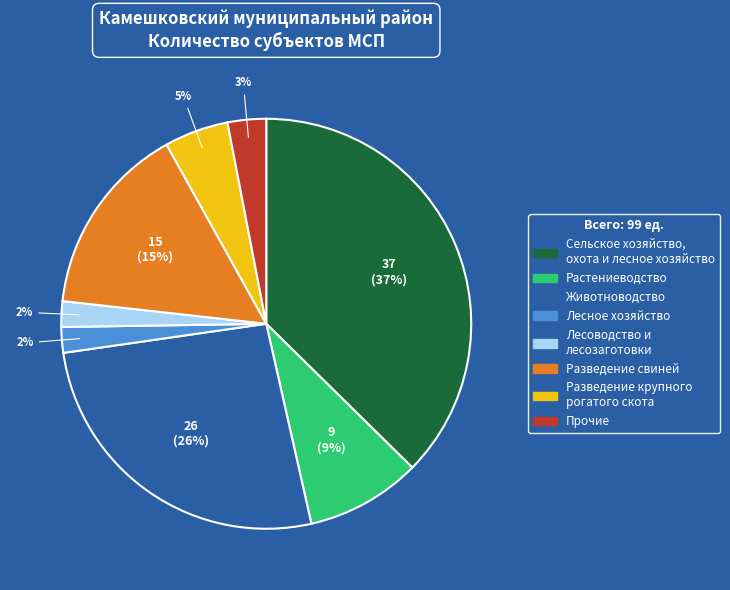

Count the number of slices in the pie.

8